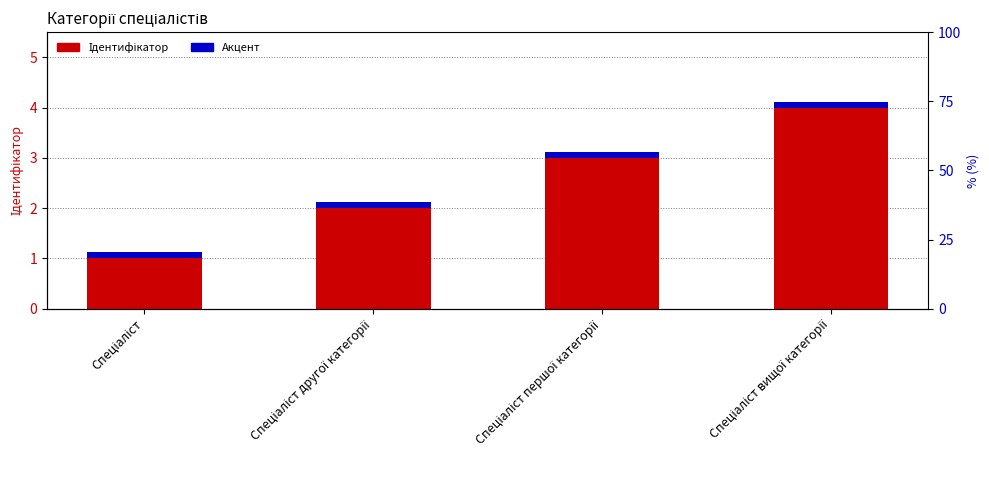

What is the value of the Ідентифікатор bar at the 4th from the left?

4.0